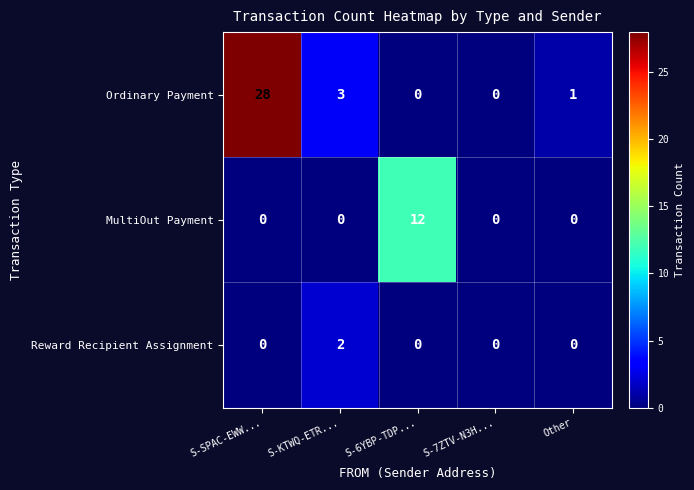

At how many categories does at least one series exceed 15?

1